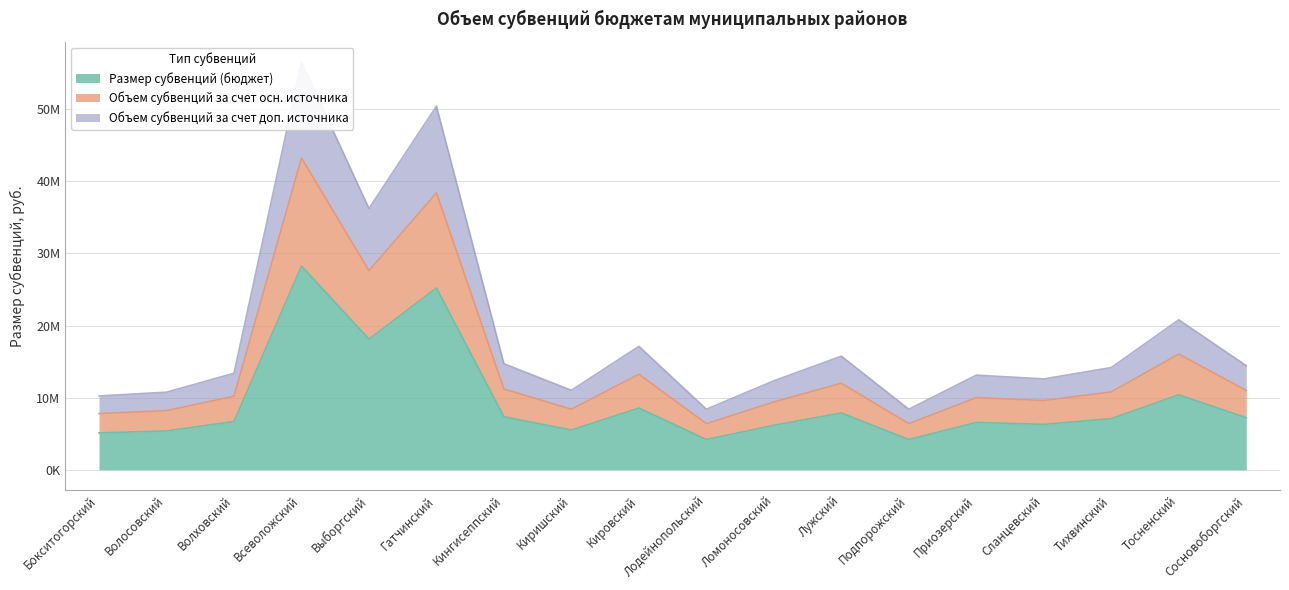

True or false: Объем субвенций за счет доп. источника has a value of 20792271.1 at Тосненский.

True